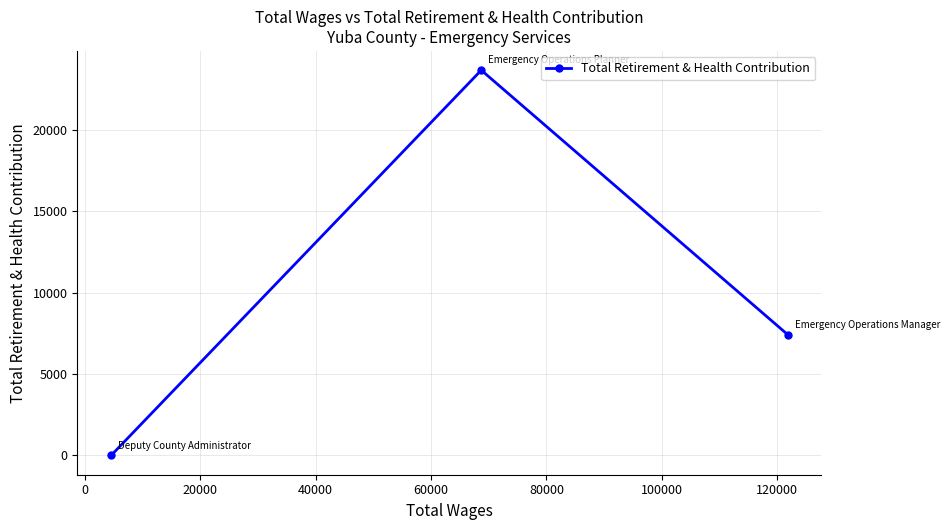

What is the difference between the maximum and minimum values?

23657